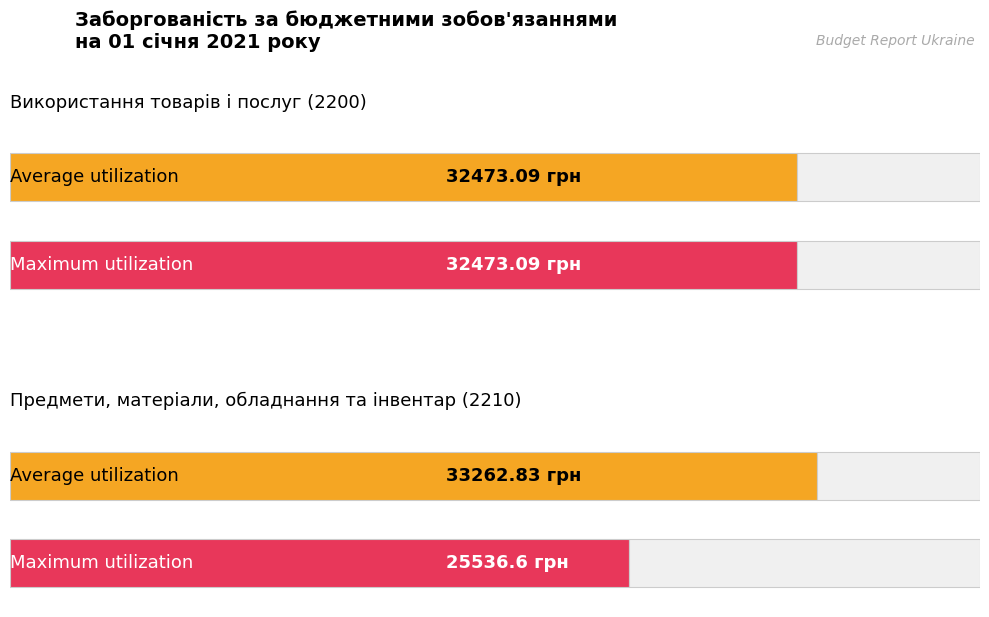

Reading right to left, what are all the values shown in this chart?

Average utilization: 33262.8	32473.1
Maximum utilization: 25536.6	32473.1